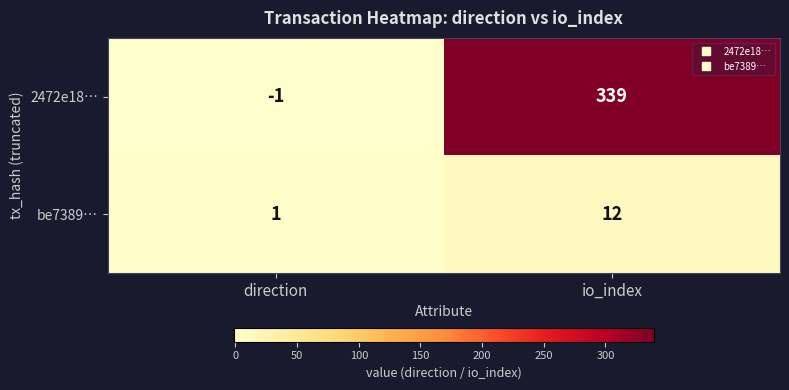

Reading right to left, what are all the values shown in this chart?

2472e18…: 339	-1
be7389…: 12	1